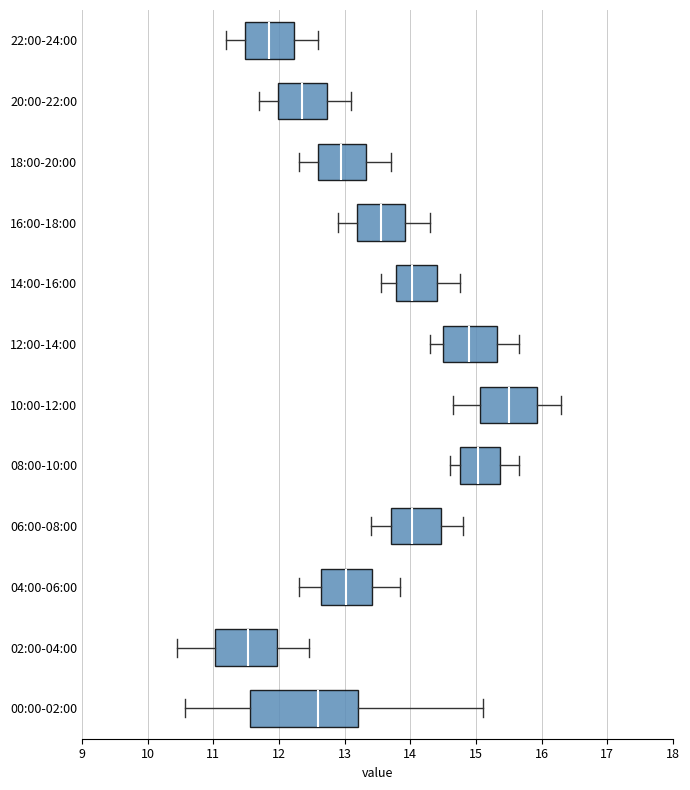

Where does the right whisker of the box for 04:00-06:00 end on the x-axis? The values are not printed on the chart, so give them approximately, as read against the axis.

13.9